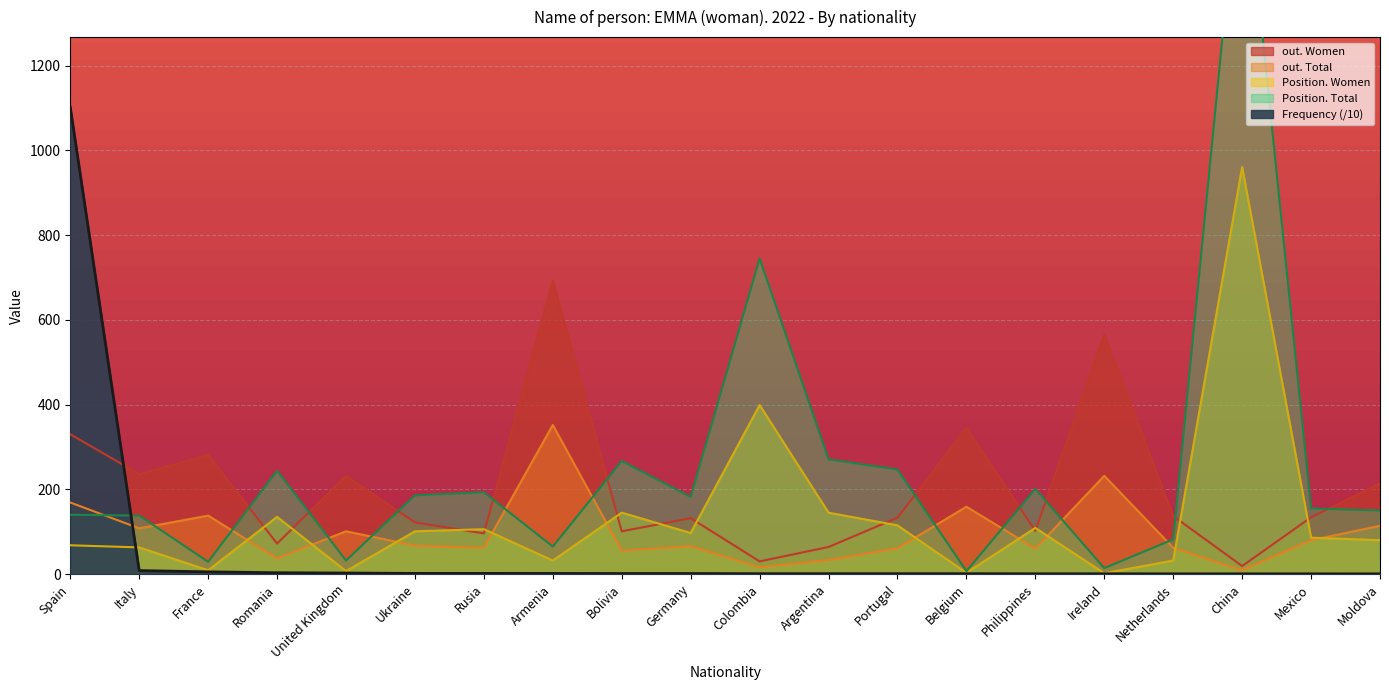

What is the total value across all series at Italy?

553.3